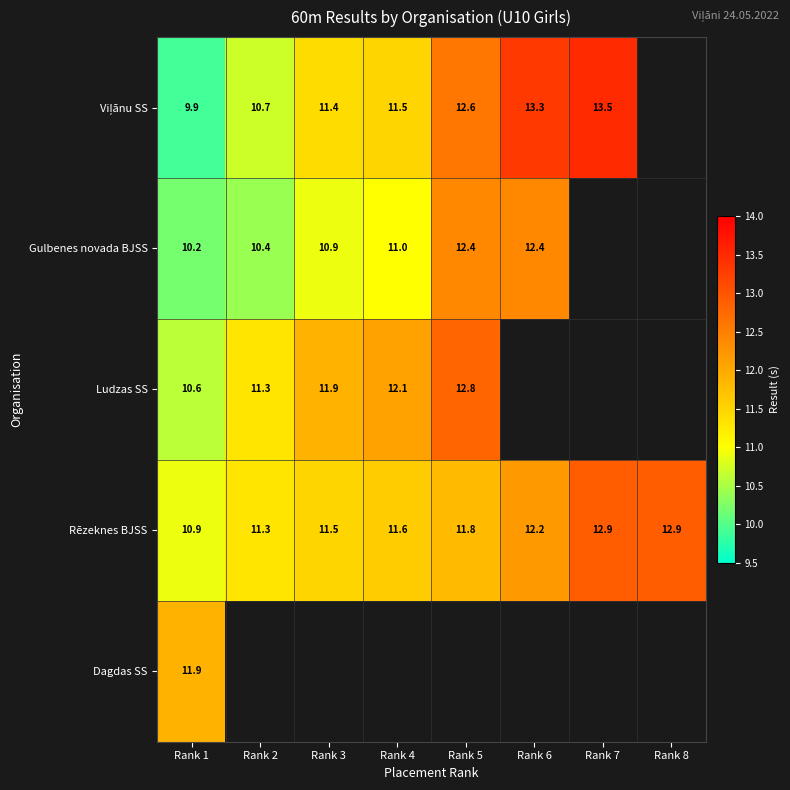

What is the minimum value shown in the chart?

9.9